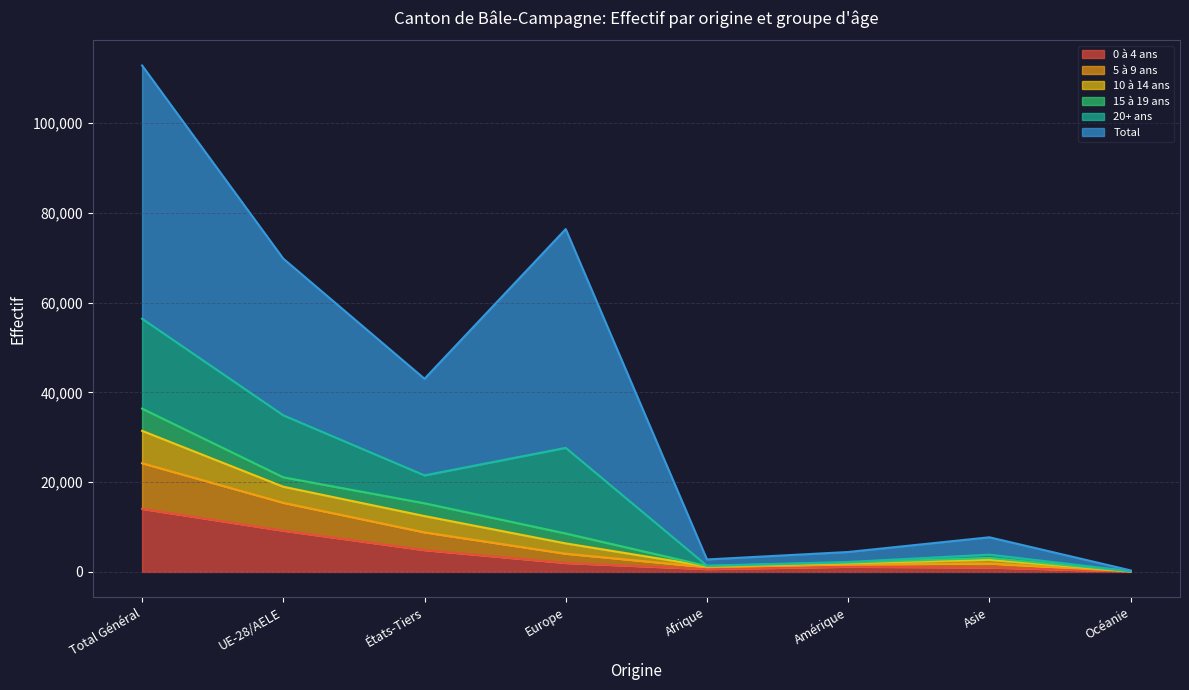

What is the label of the 4th point from the right?

Afrique